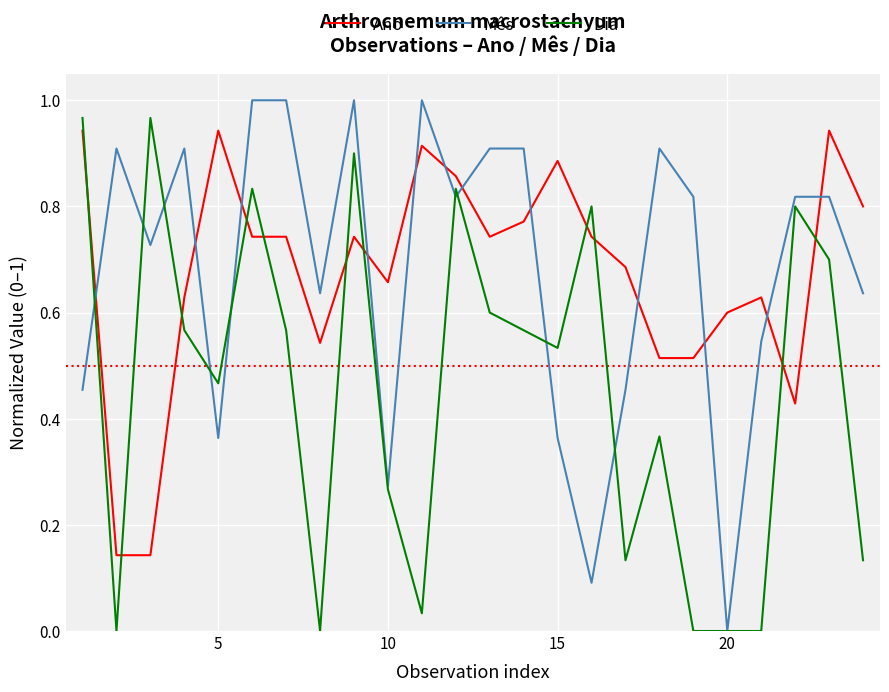

How many distinct data groups are displayed?

3